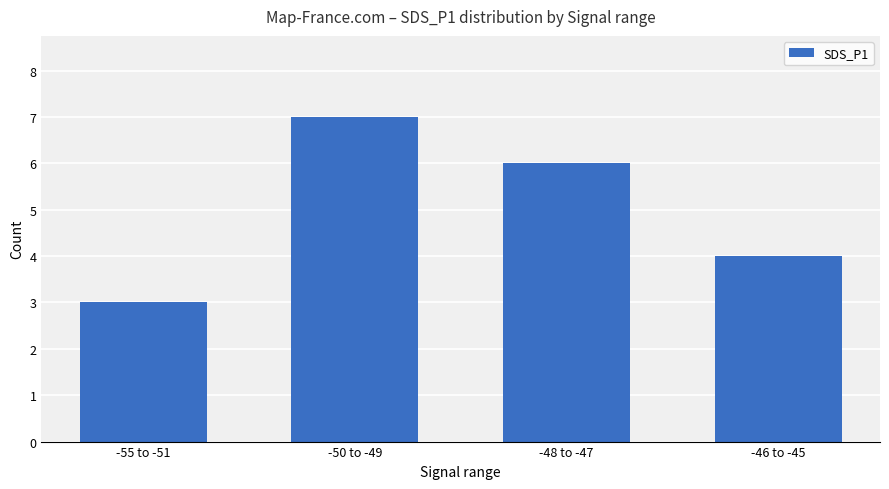

Read the value at -55 to -51.

3